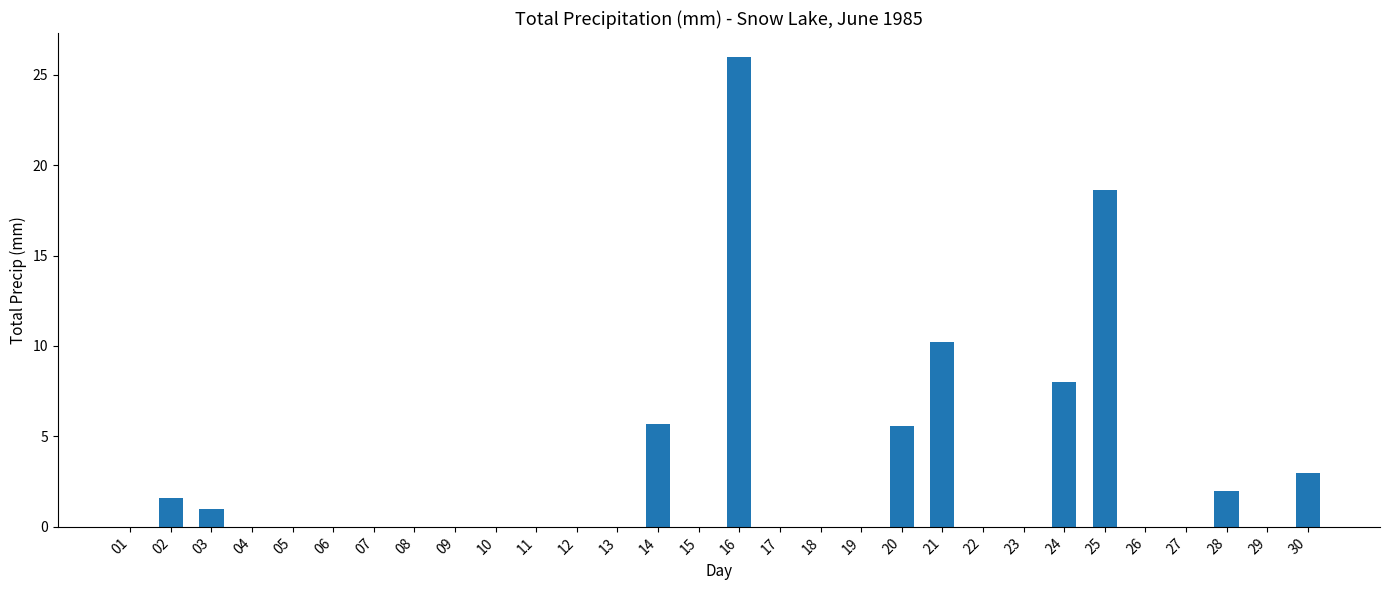

What is the change in value from 15 to 16?

+26.0